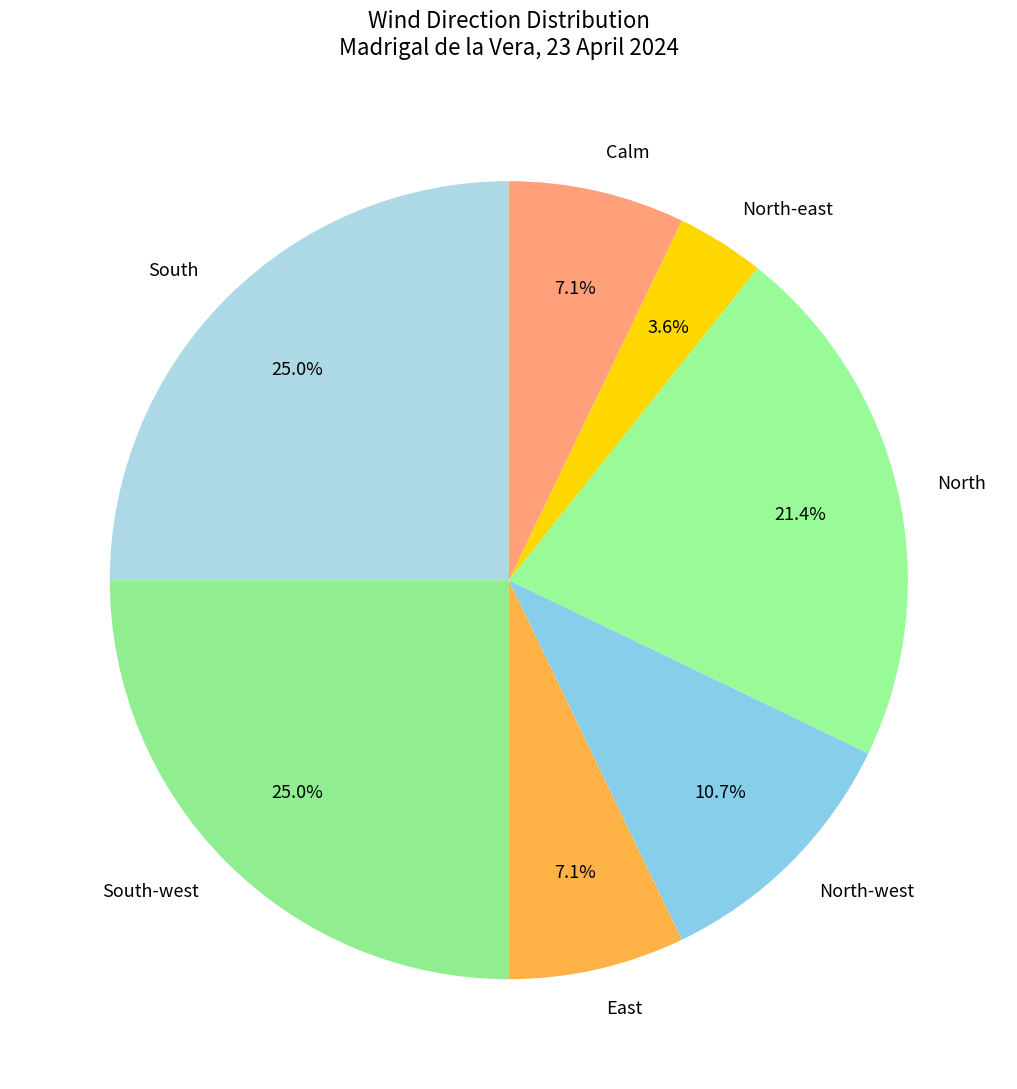

To the nearest percent, what portion does North-east represent?

4%